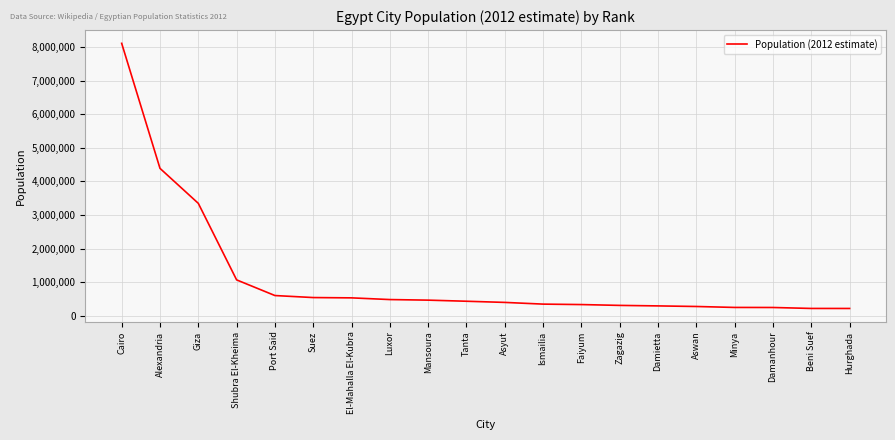

What position from the left is Damietta?

15